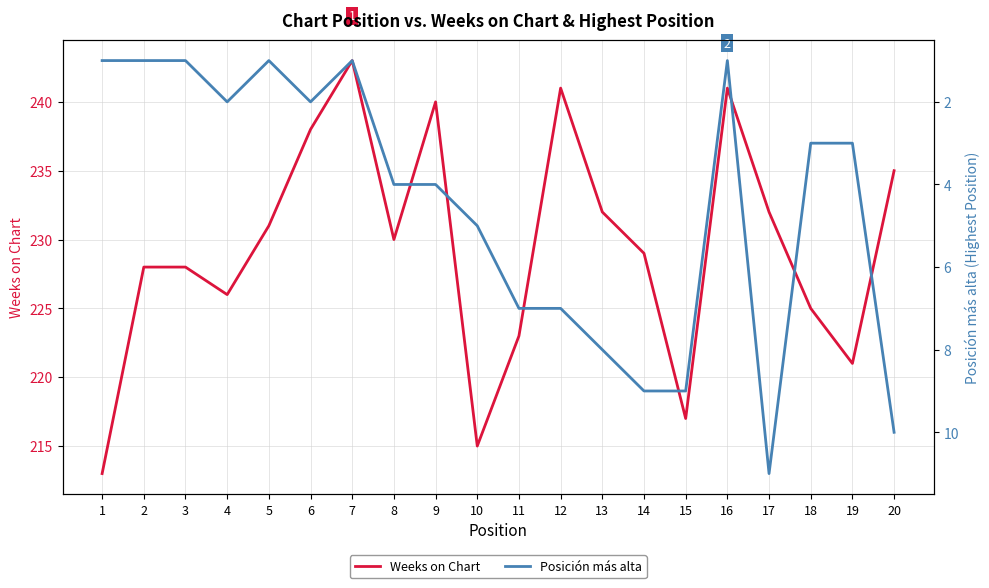

At 16, list the series in order from largest to smallest.

Weeks on Chart, Posición más alta